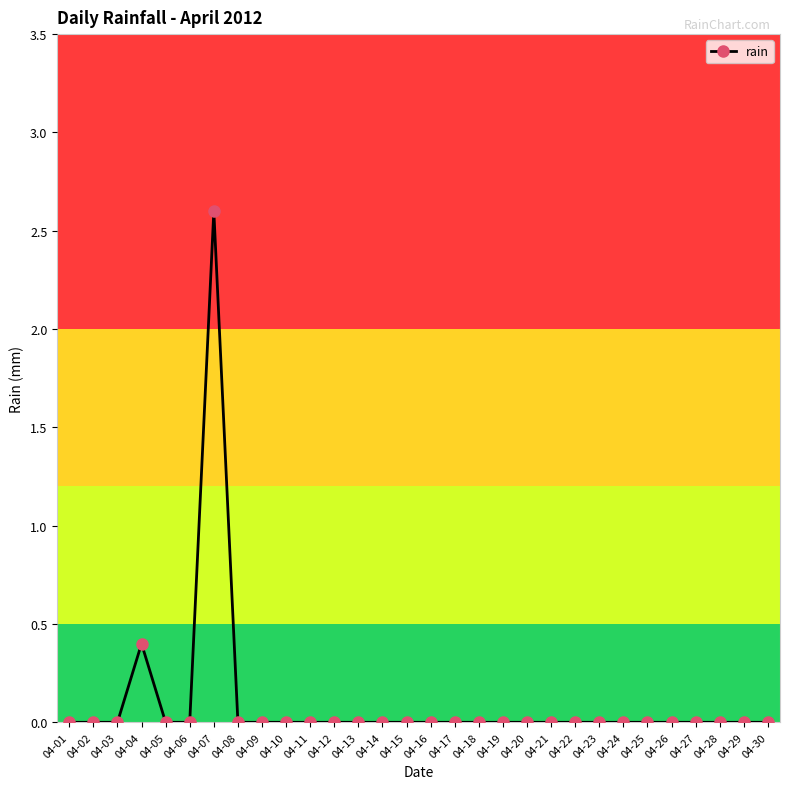

What is the difference between the second highest and minimum values?

0.4